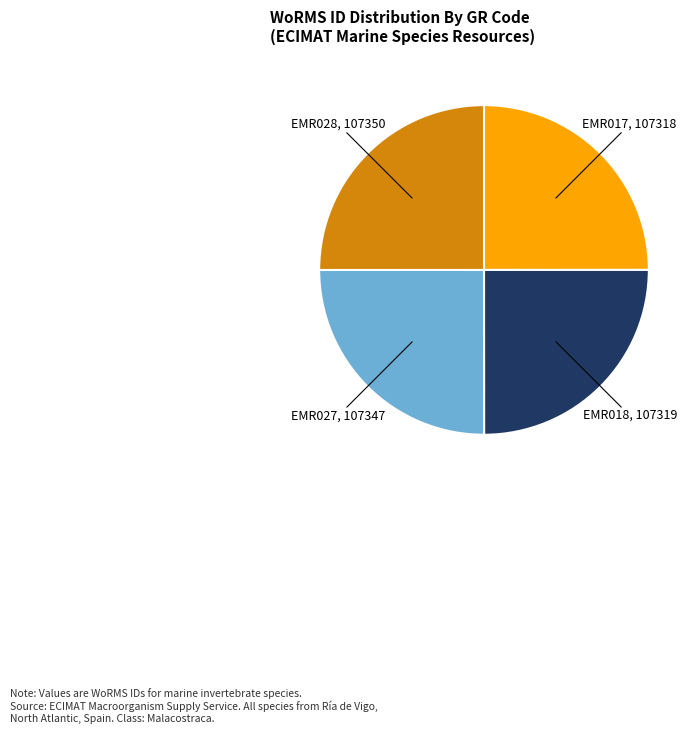

Is it true that EMR027 is 15% of the pie?

False